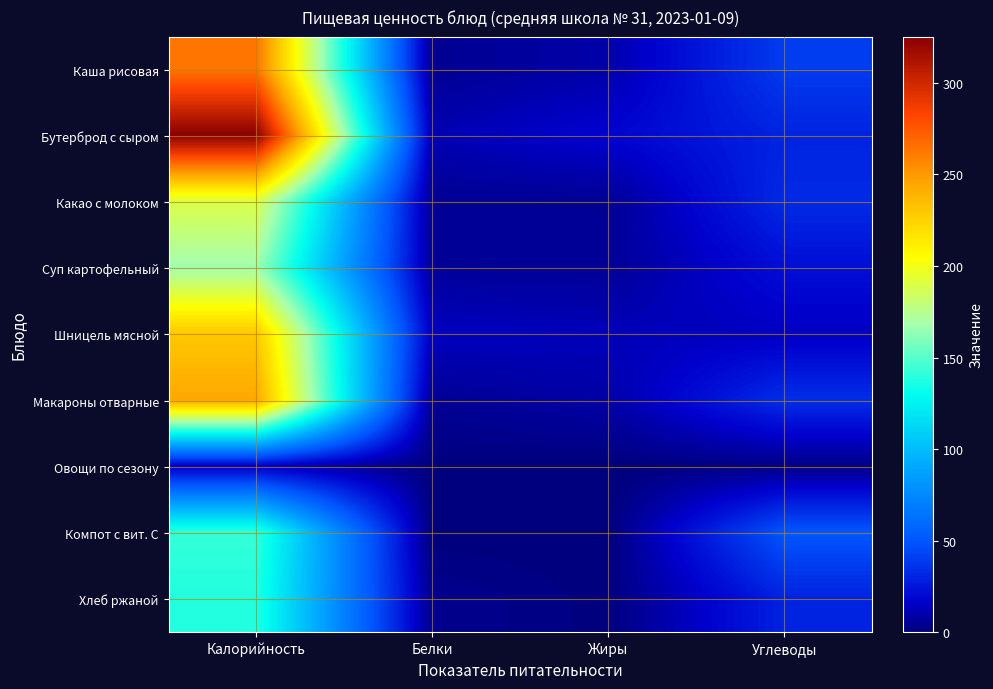

Which series has the largest total across all categories?

Бутерброд с сыром